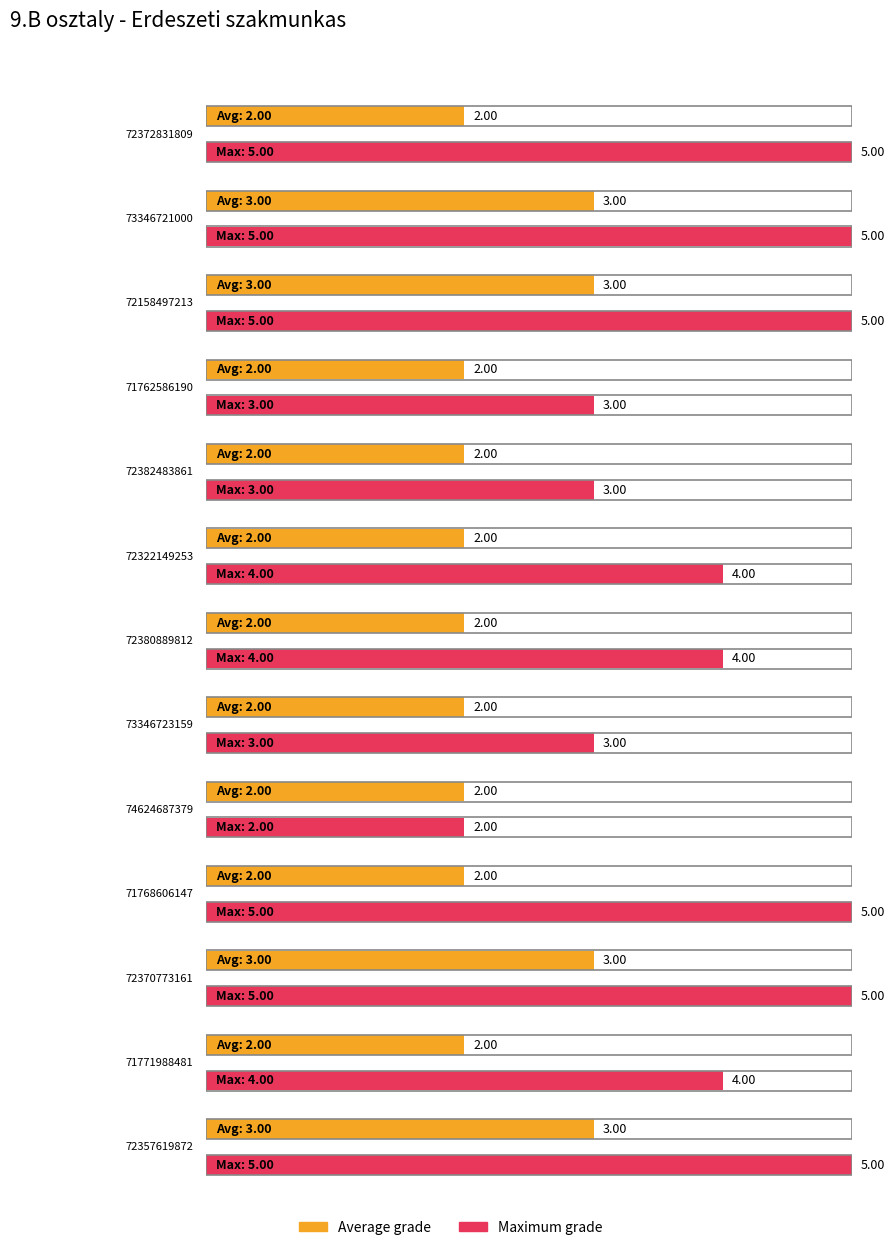

True or false: Maximum grade has a value of 5 at 71762586190.

False